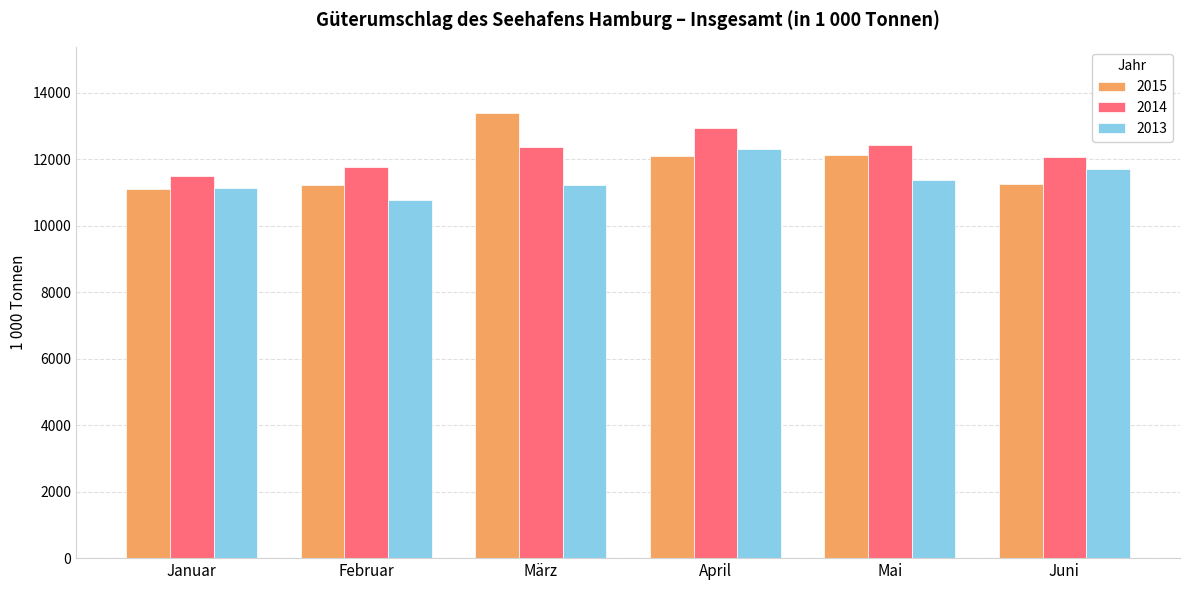

What is the approximate value of 2015 at Januar?

11089.4